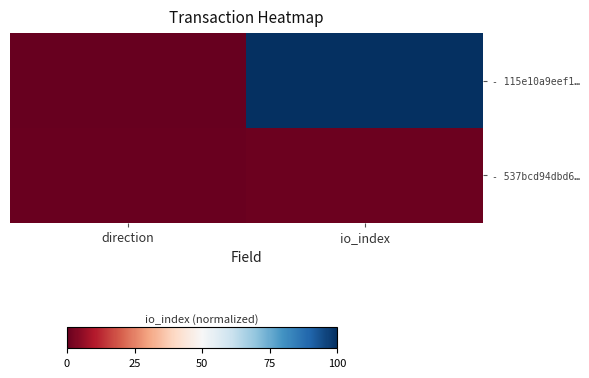

Reading left to right, list all the values displayed in this chart.

- 115e10a9eef1…: direction=0.0	io_index=100.0
- 537bcd94dbd6…: direction=0.8	io_index=1.1